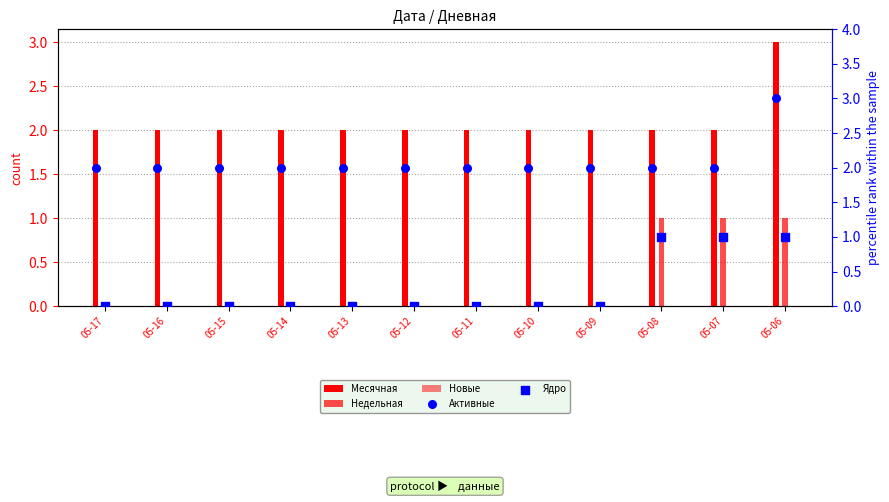

Which series reaches the maximum Y coordinate?

Месячная